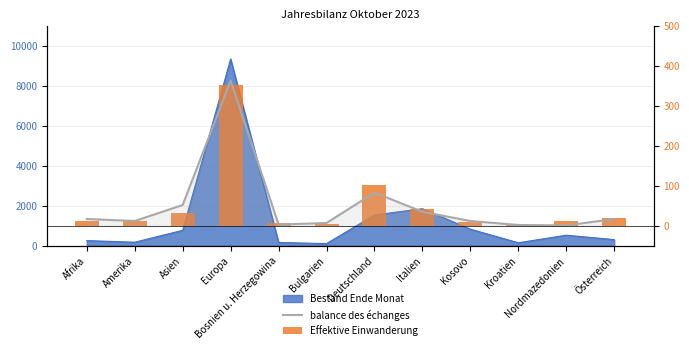

What position from the left is Kroatien?

10